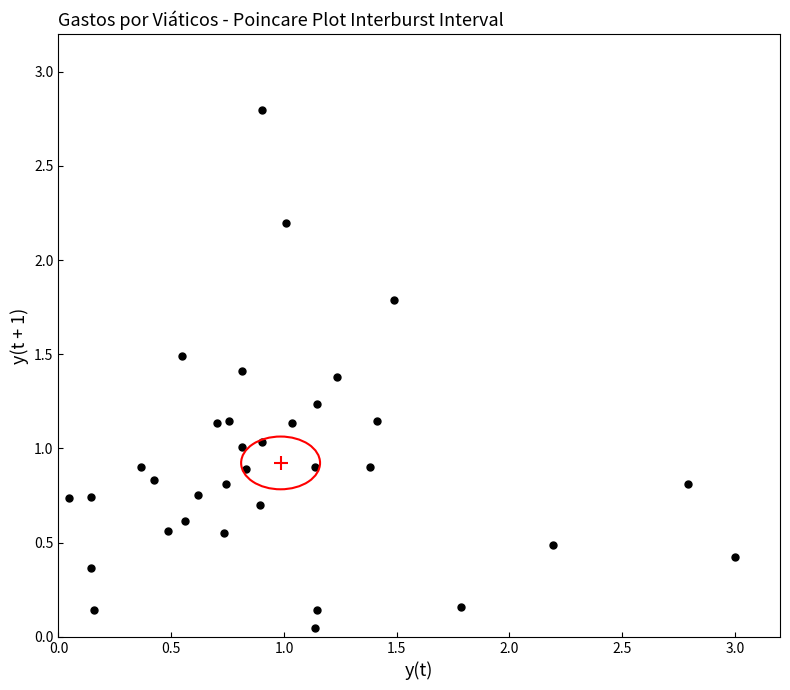

What is the range of Y values (max minus min)?

2.7